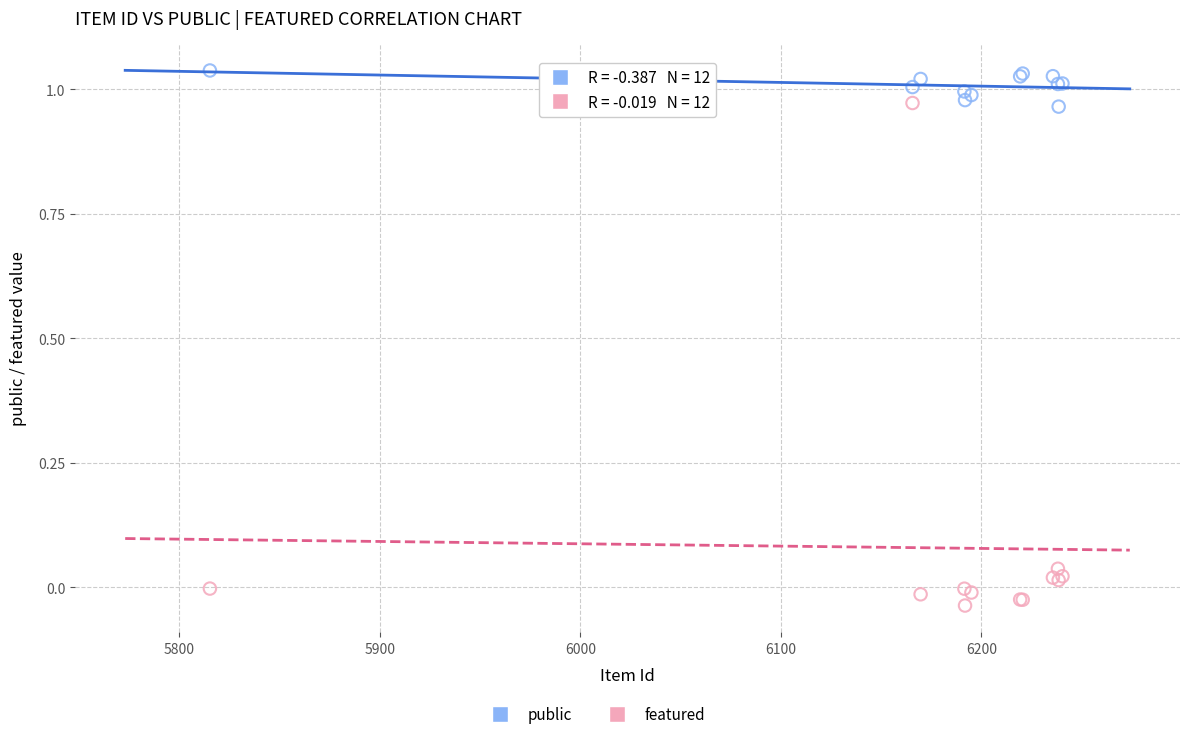

Which series contains the lowest Y value?

featured